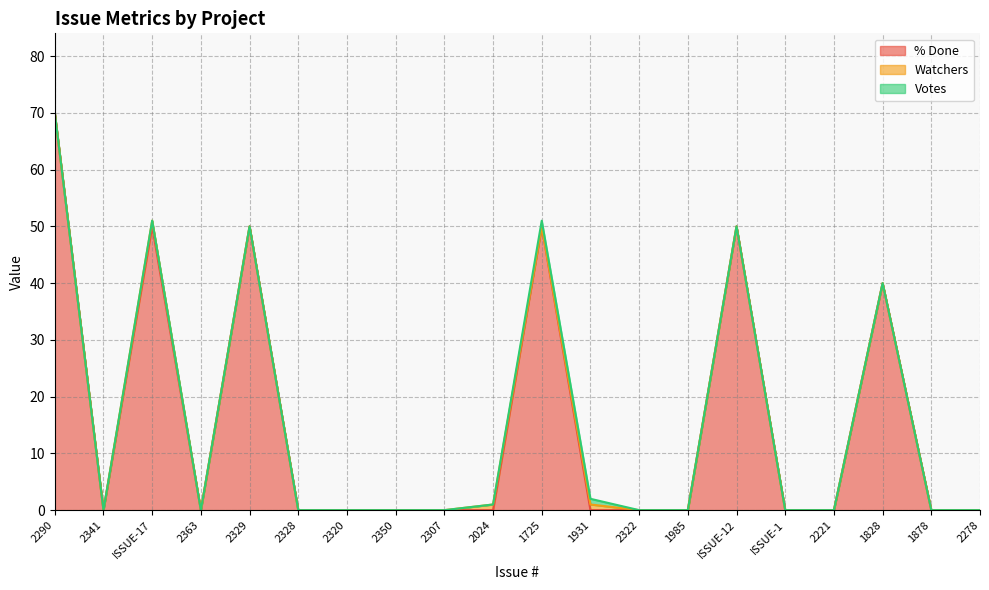

What is the maximum value for Votes?

1